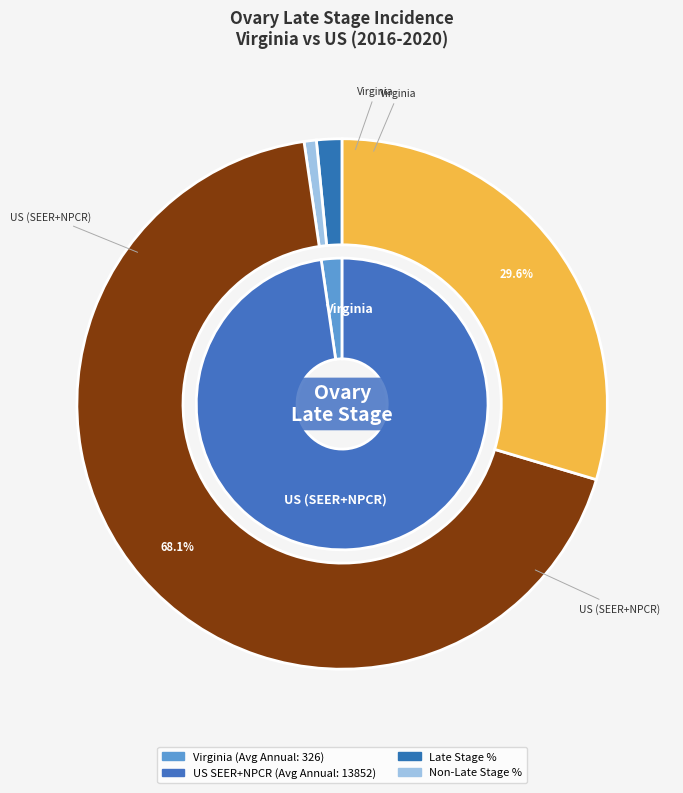

Rank the categories by value from highest to lowest.

US (SEER+NPCR), Virginia